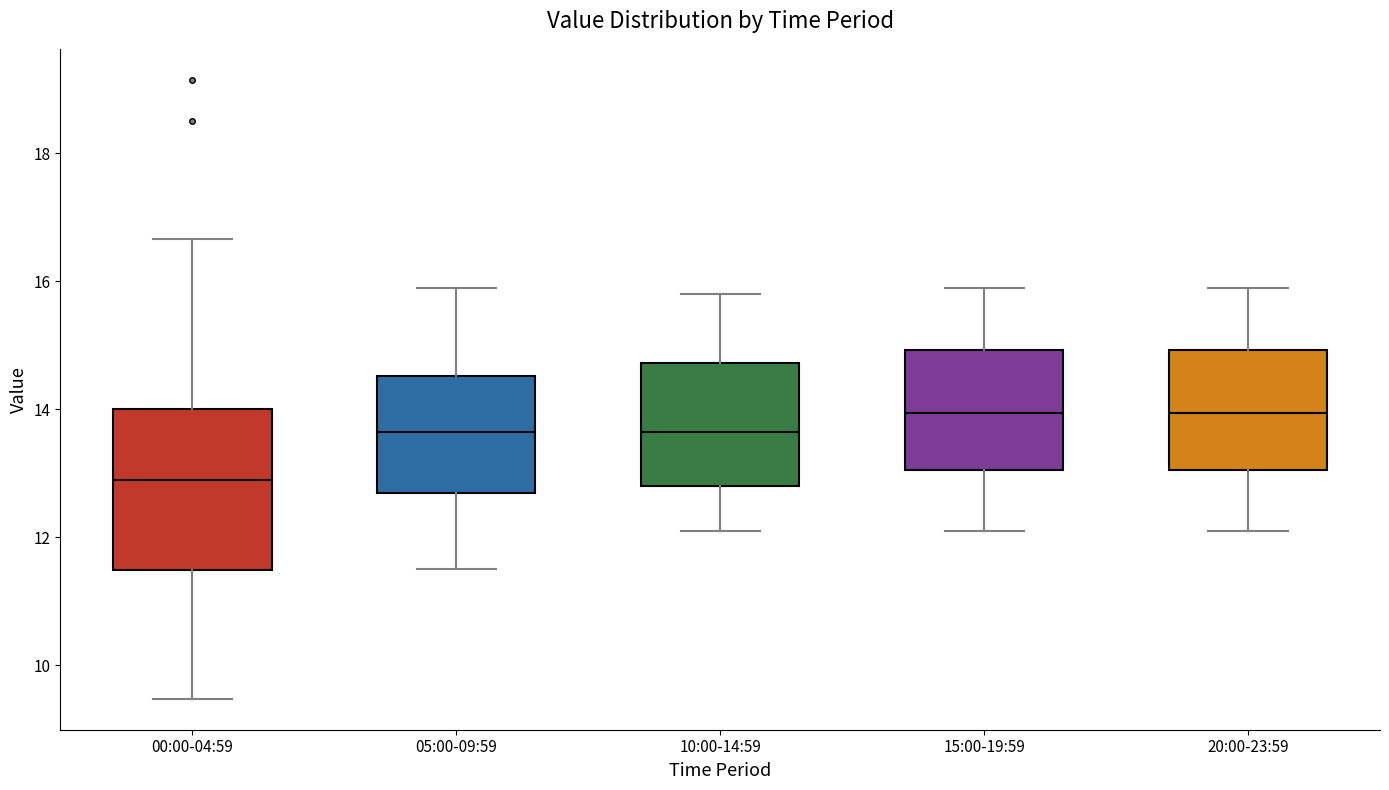

Reading left to right, read every box against the y-axis: the position of its median line, the range the box covers, and the ends of its whiskers. The values are not printed on the chart, so give them approximately, as read against the axis.

00:00-04:59: median 12.8, box 11.4 to 14.0, whiskers 9.4 to 16.6
05:00-09:59: median 13.6, box 12.8 to 14.6, whiskers 11.6 to 16.0
10:00-14:59: median 13.6, box 12.8 to 14.8, whiskers 12.2 to 15.8
15:00-19:59: median 14.0, box 13.0 to 15.0, whiskers 12.2 to 16.0
20:00-23:59: median 14.0, box 13.0 to 15.0, whiskers 12.2 to 16.0